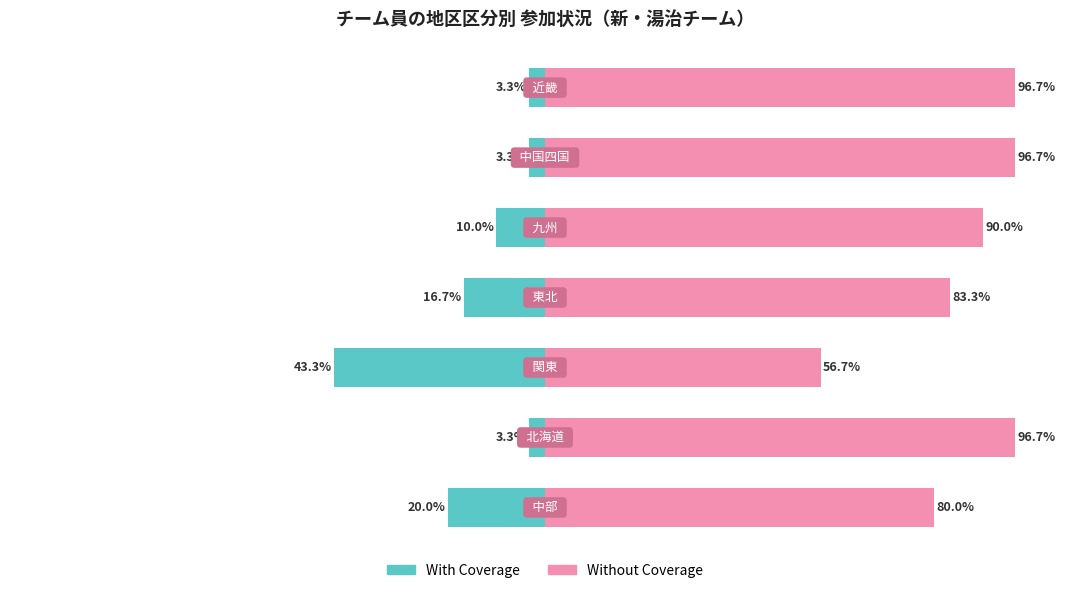

What is the smallest value displayed?

3.3